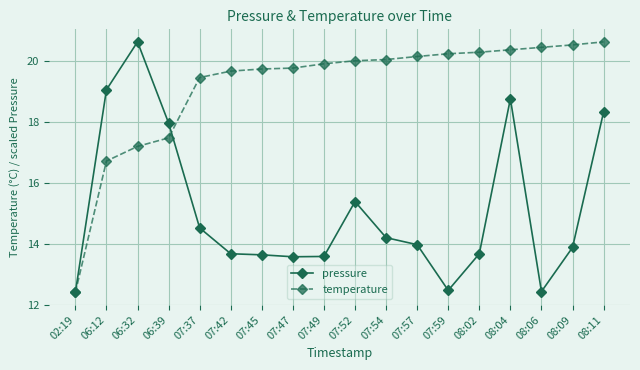

Which category has the lowest value in the temperature series?

02:19